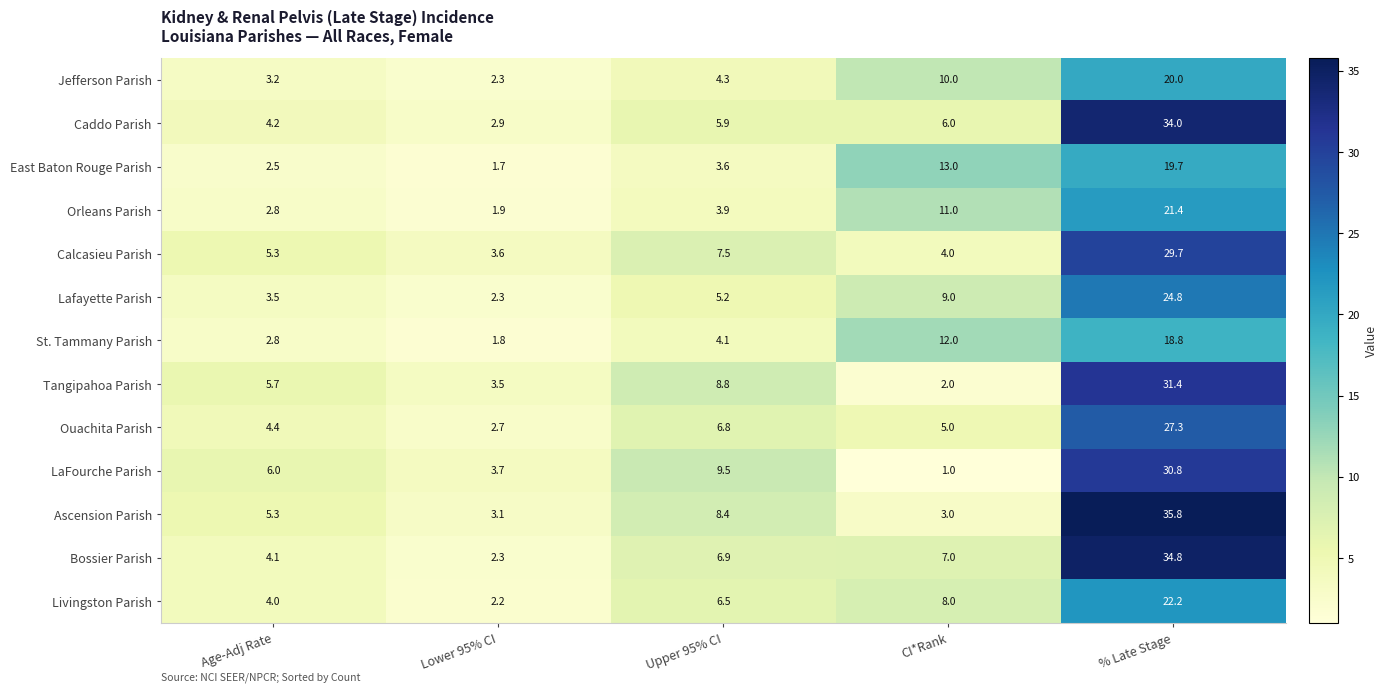

What is the difference between the maximum and minimum values in the LaFourche Parish series?

29.8